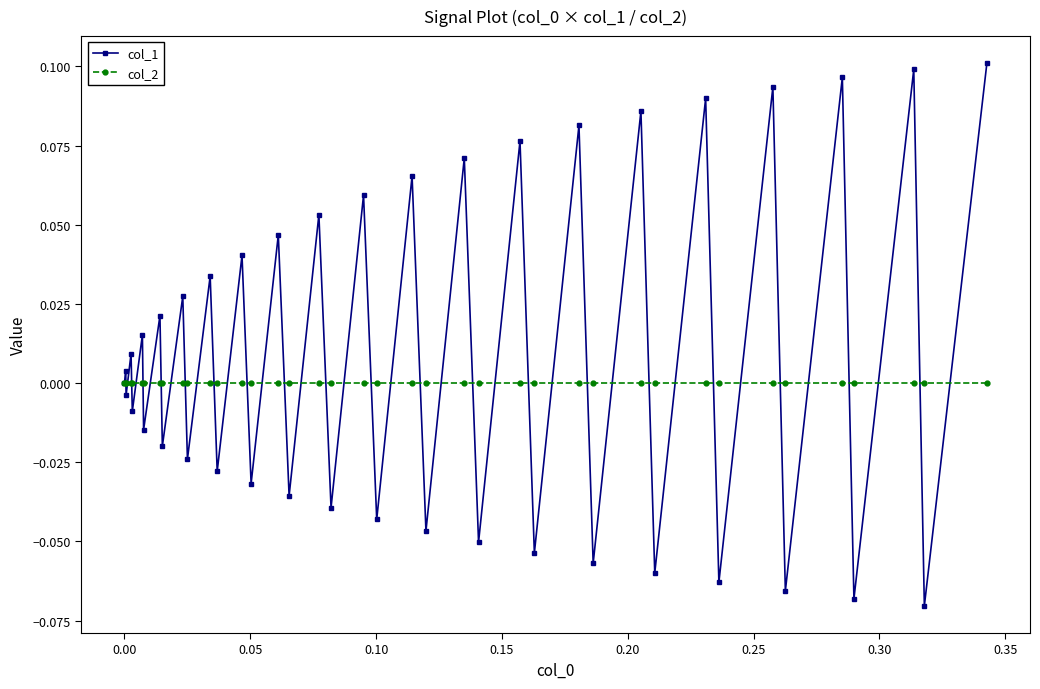

What is the difference between the second highest and second lowest values in the col_1 series?

0.2